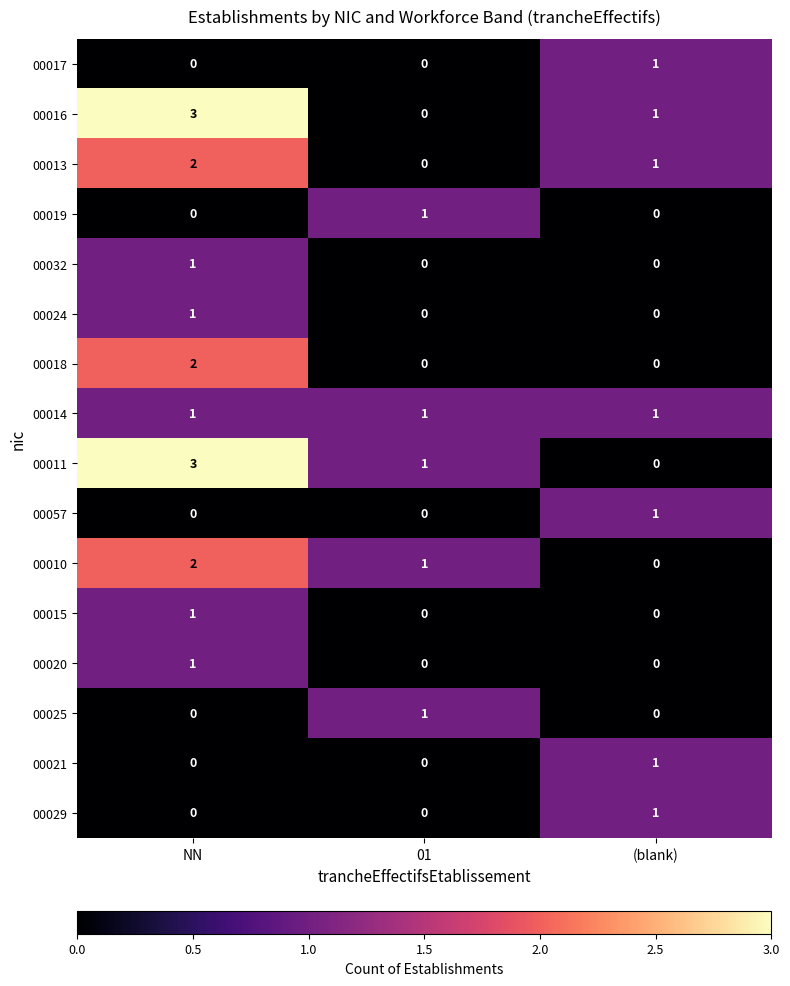

What is the total value across all series at NN?

17